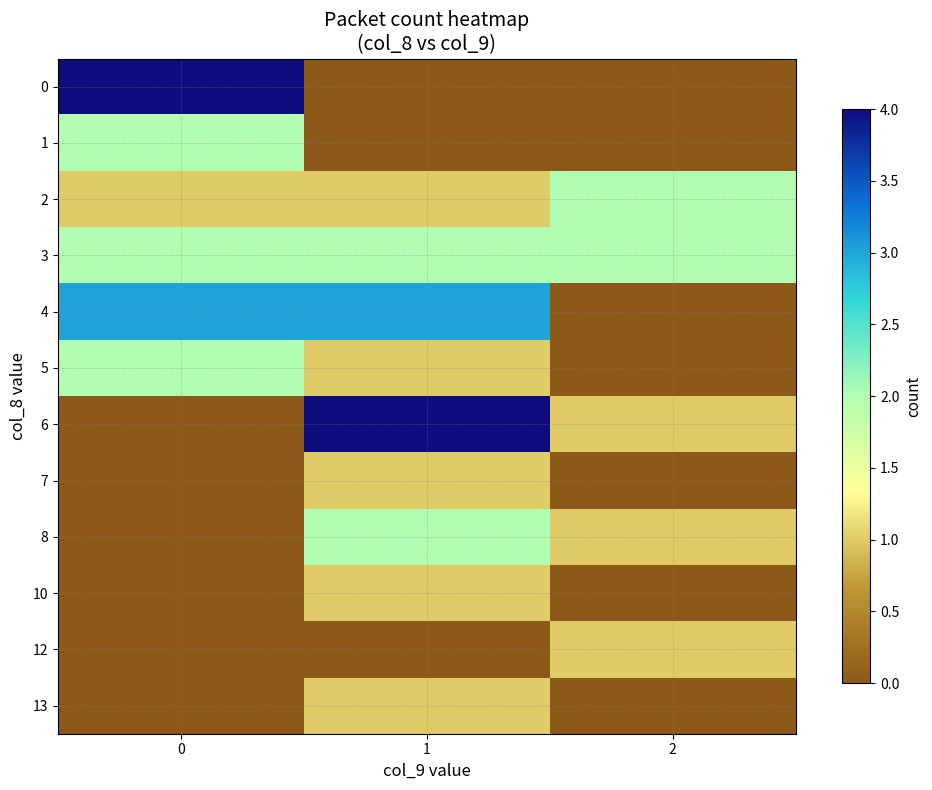

At which category is the sum across all series the highest?

1